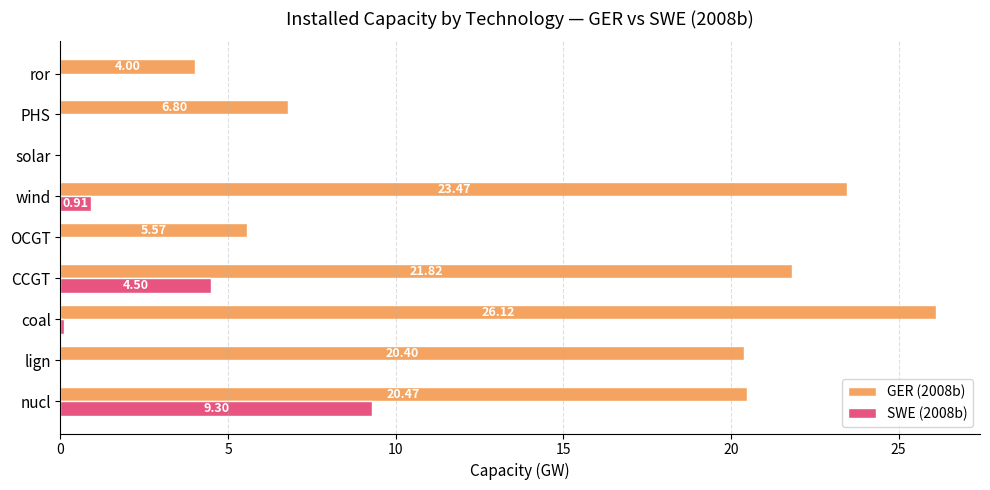

At which label is GER (2008b) closest to 13?

PHS